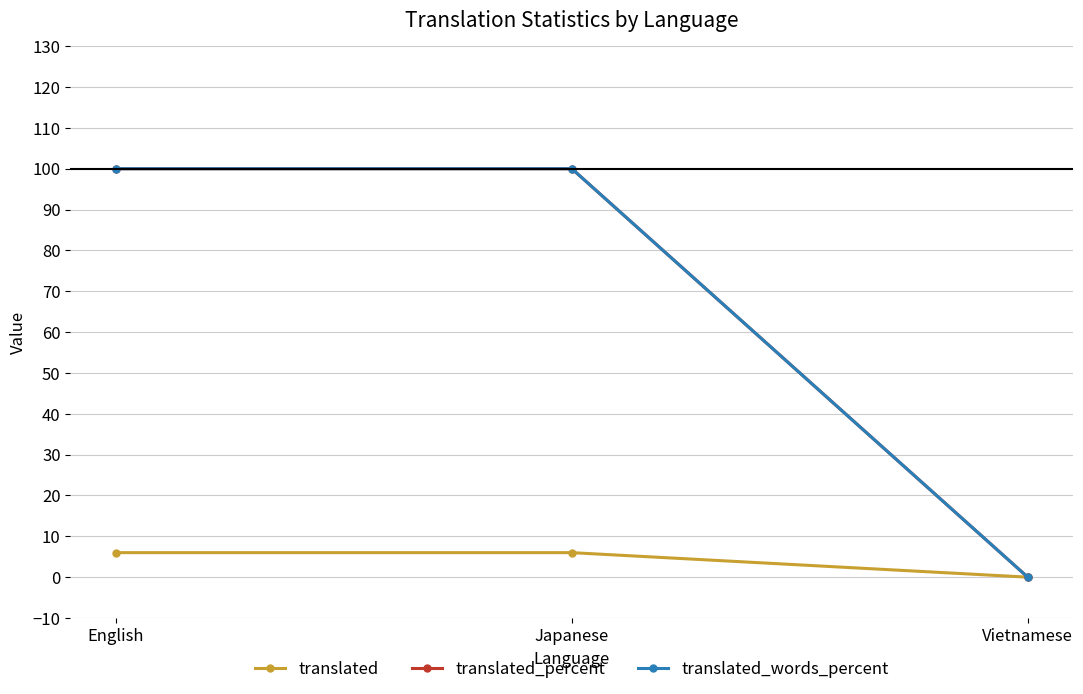

Is this an area chart (filled region under the line)?

No